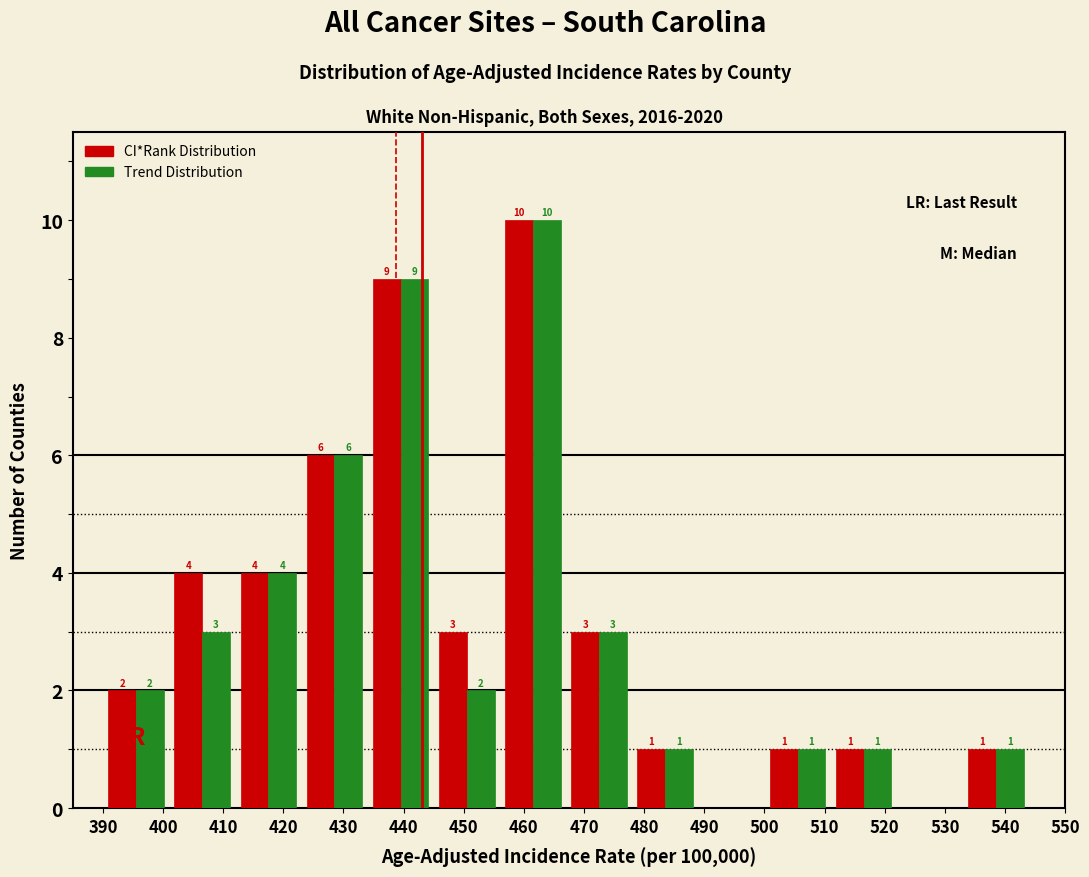

In the CI*Rank Distribution series, which range on the x-axis has the tallest bar?

456 to 467